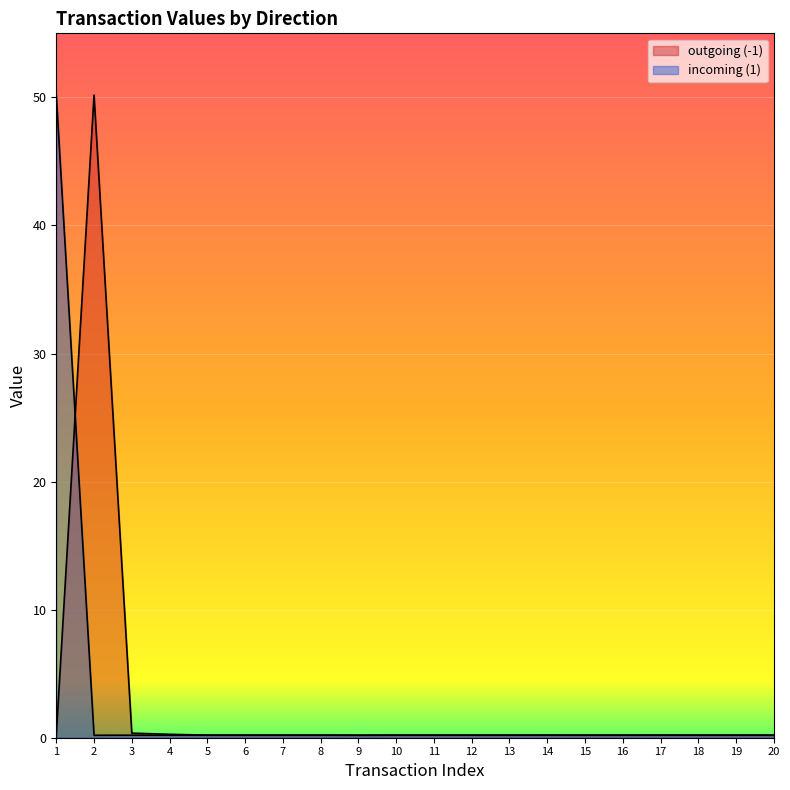

Reading left to right, extract all data points from this chart.

outgoing (-1): 0.2	50.2	0.4	0.3	0.2	0.2	0.2	0.2	0.2	0.2	0.2	0.2	0.2	0.2	0.2	0.2	0.2	0.2	0.2	0.2
incoming (1): 50.2	0.2	0.2	0.2	0.2	0.2	0.2	0.2	0.2	0.2	0.2	0.2	0.2	0.2	0.2	0.2	0.2	0.2	0.2	0.2